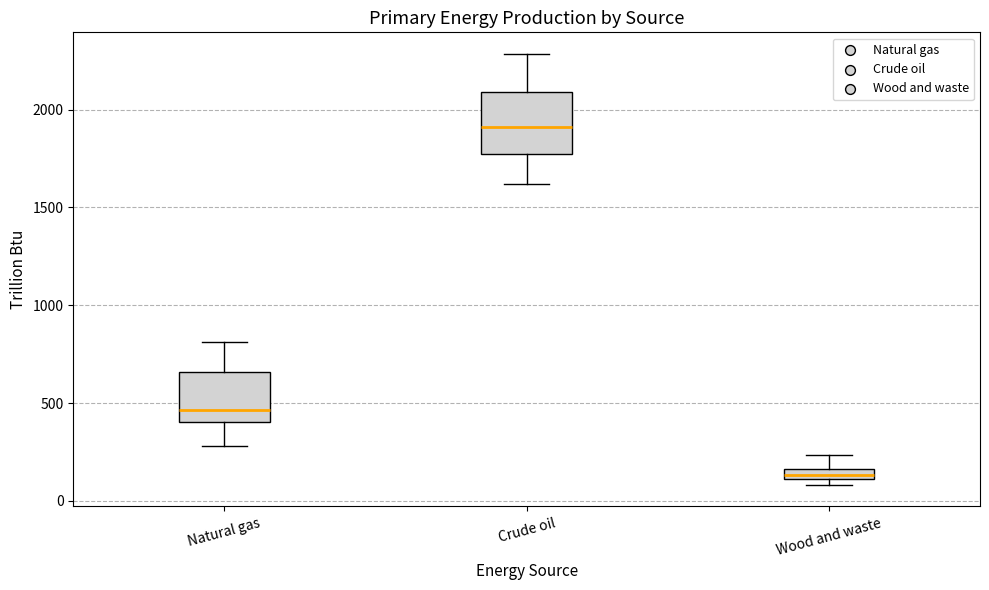

Comparing the boxes themselves (not the whiskers), which one is the tallest?

Crude oil